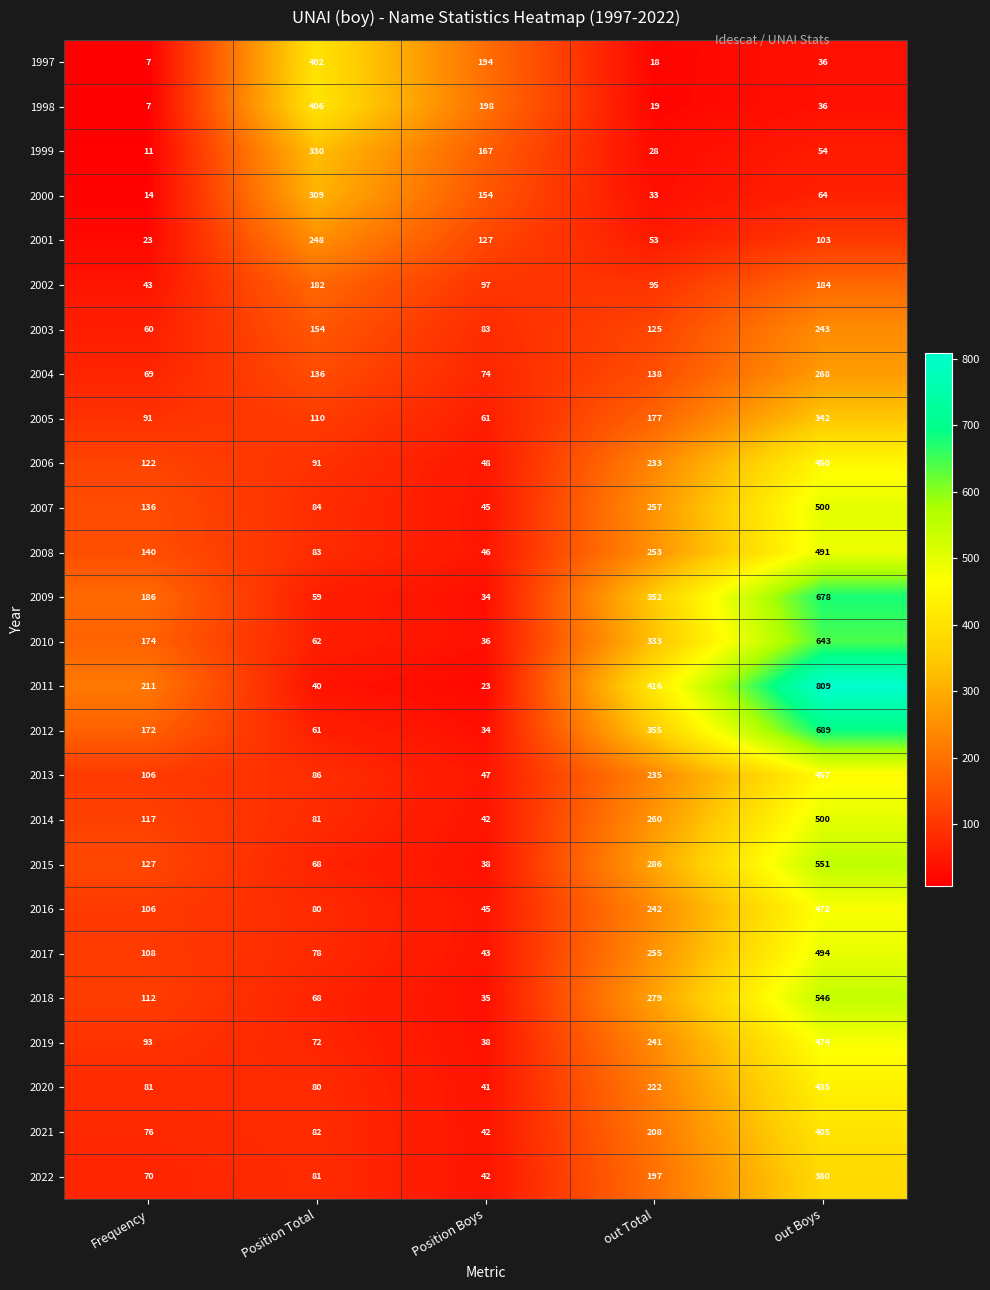

How many series are shown in this chart?

26